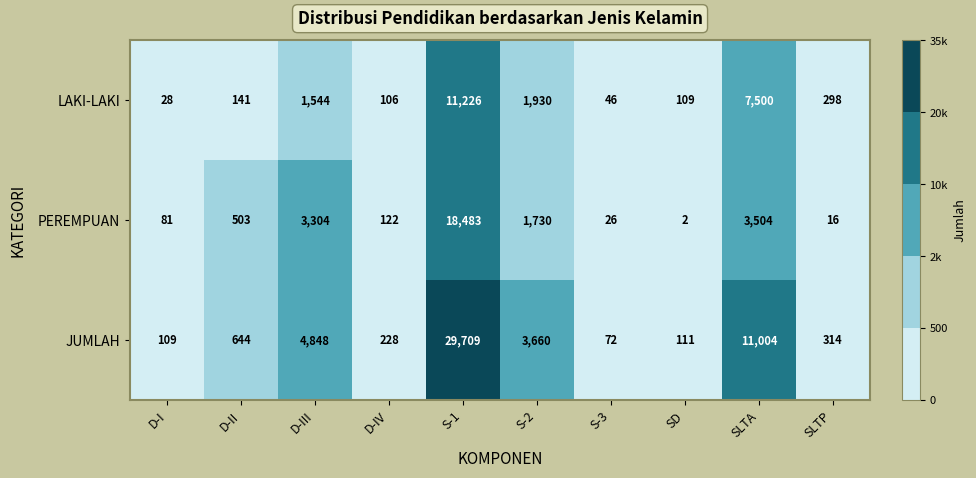

True or false: JUMLAH has a value of 111 at SD.

True